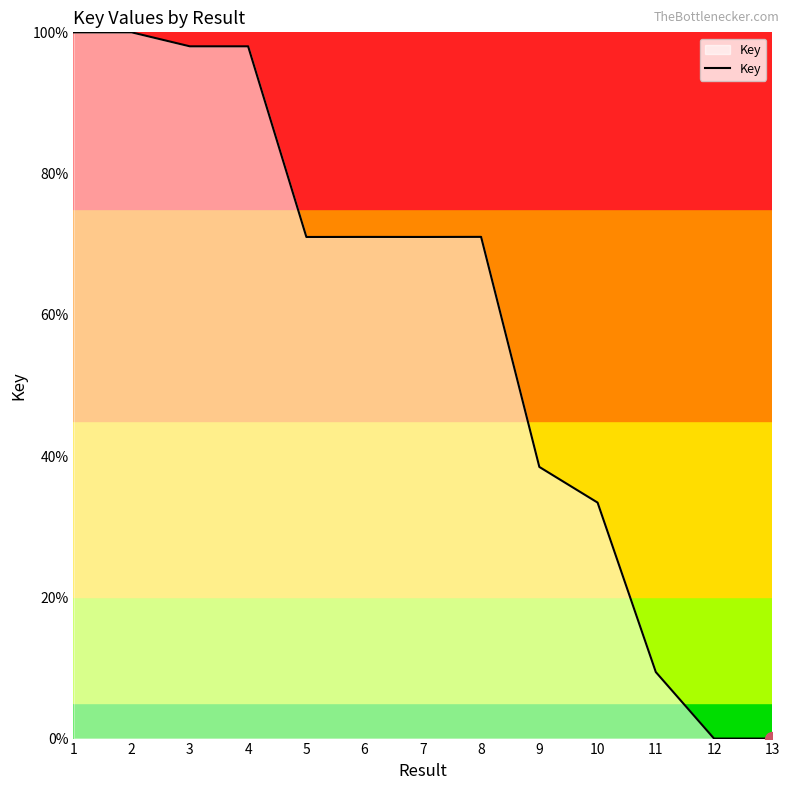

The value at 2 is 44.4. True or false?

False